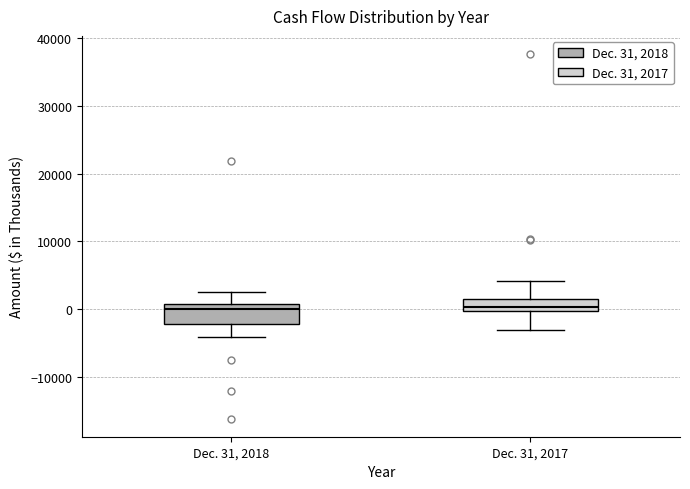

Comparing the boxes themselves (not the whiskers), which one is the tallest?

Dec. 31, 2018